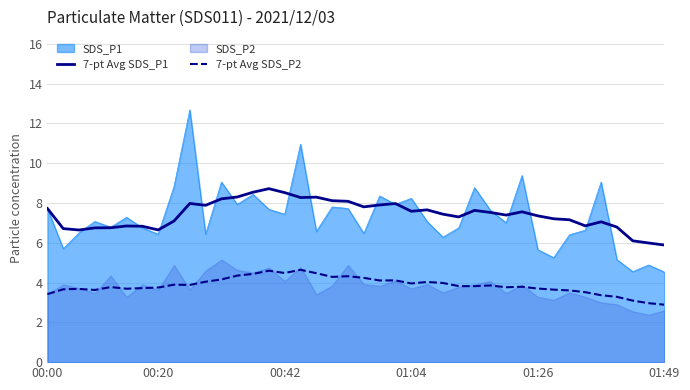

Is it true that 7-pt Avg SDS_P2 equals 1.8 at 00:42?

False